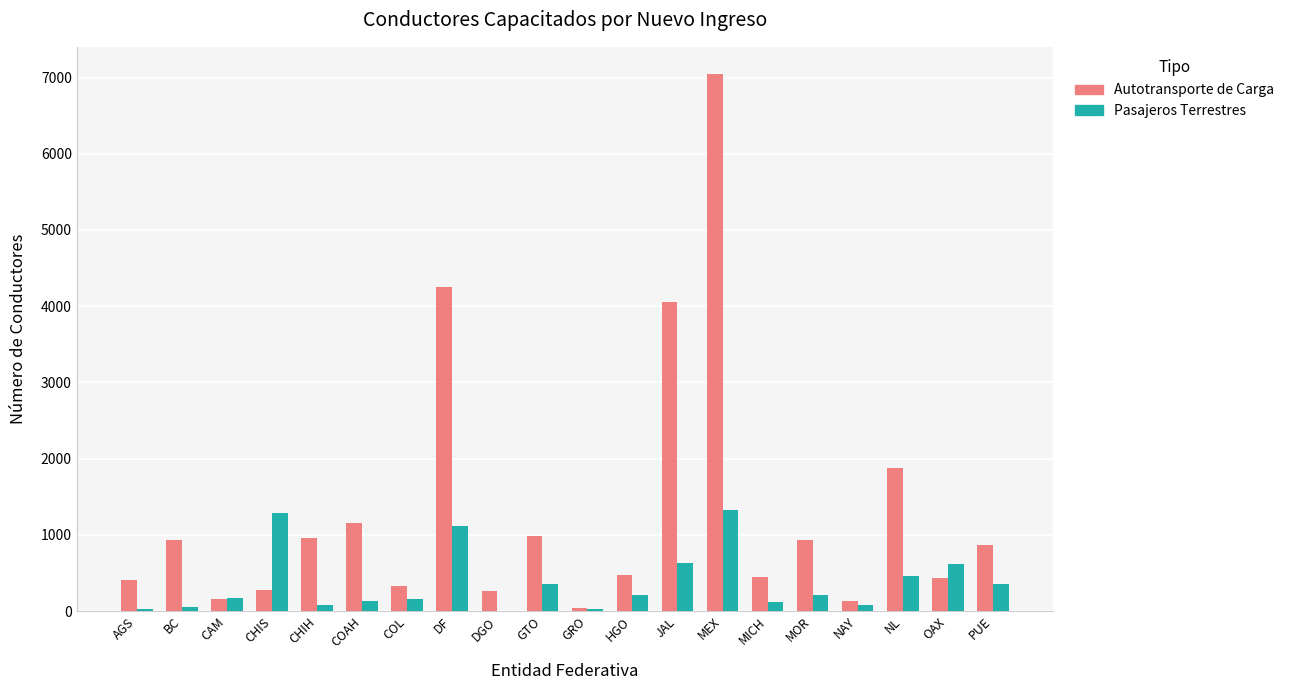

What is the maximum value for Autotransporte de Carga?

7050